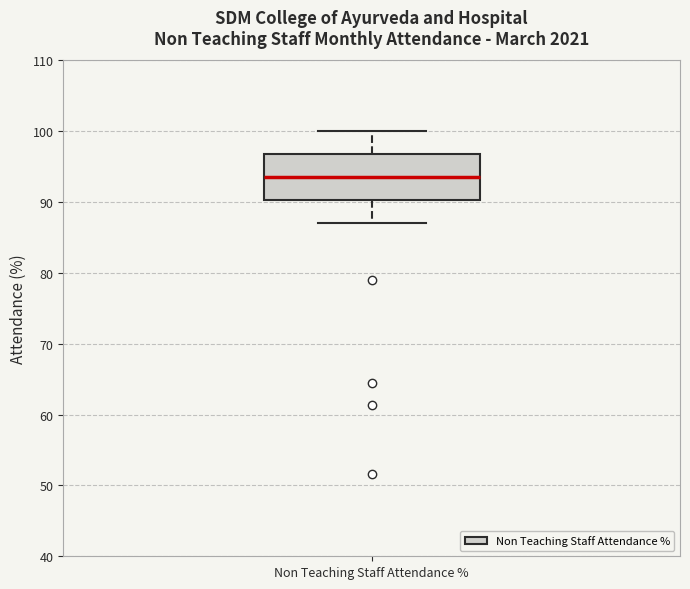

Read this box plot against the y-axis: the position of the median line, the range covered by the box, and the ends of both whiskers. The values are not printed on the chart, so give them approximately, as read against the axis.

median 94, box 90 to 97, whiskers 87 to 100